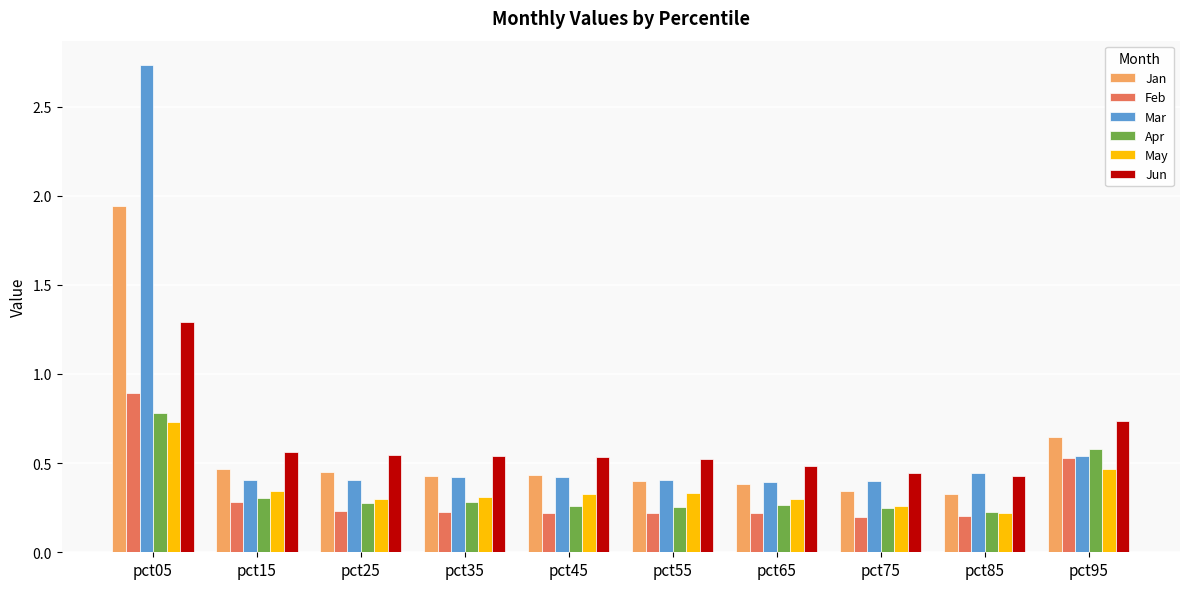

At which category is the sum across all series the highest?

pct05